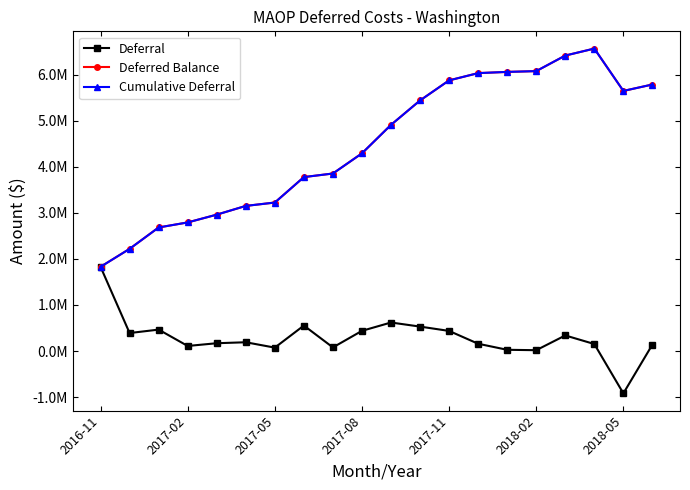

Is this an area chart (filled region under the line)?

No